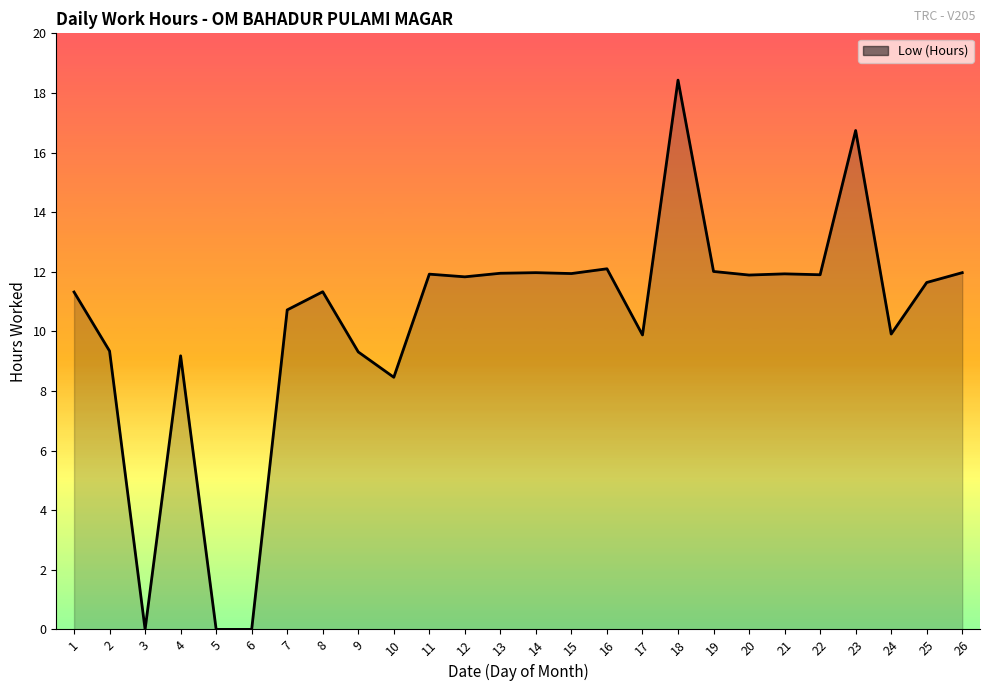

Which has a higher value, 3 or 4?

4